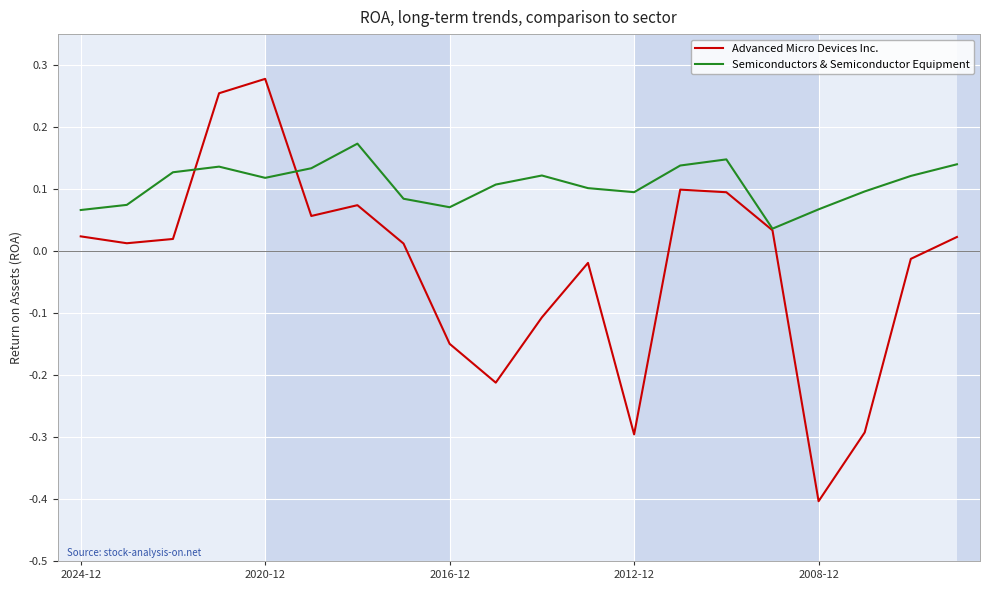

Which series has the widest spread of values?

Advanced Micro Devices Inc.